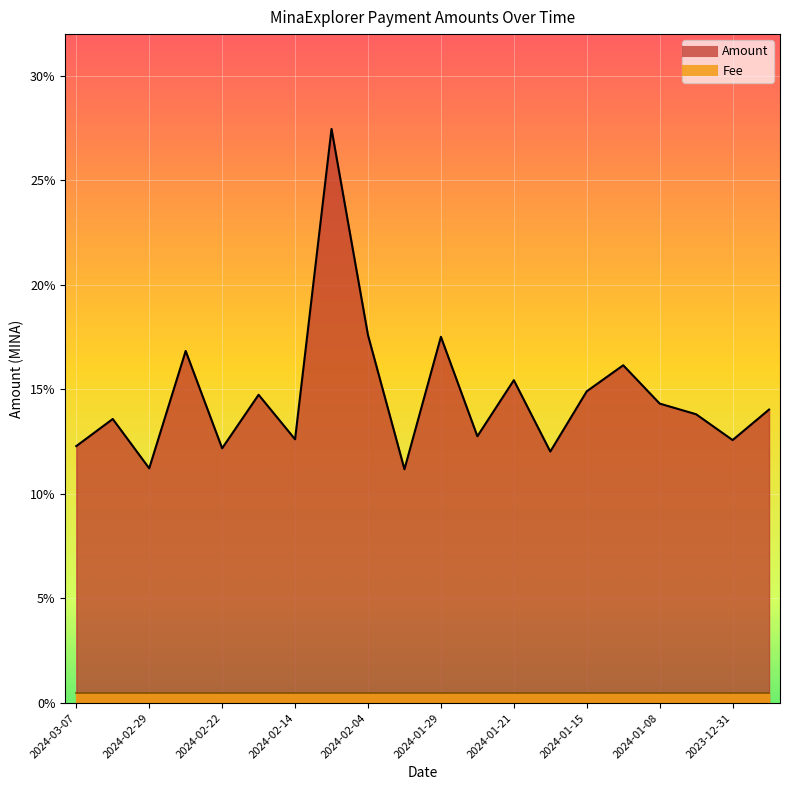

The chart shows a value of 0.1 at 2024-03-07. True or false?

True